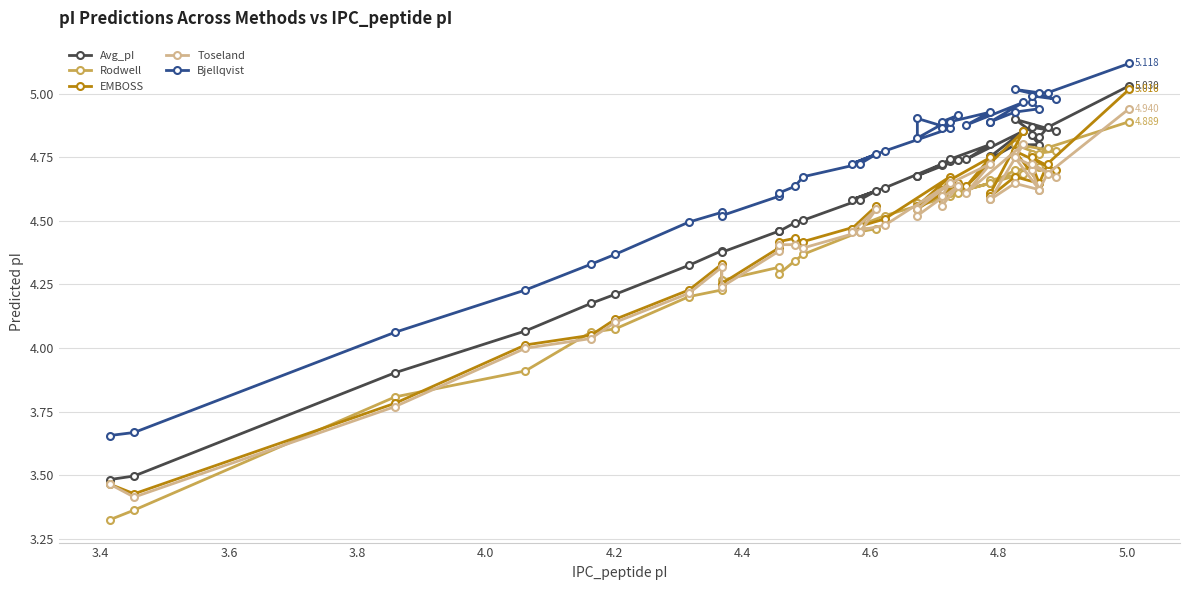

True or false: Toseland and Bjellqvist cross at least once.

False